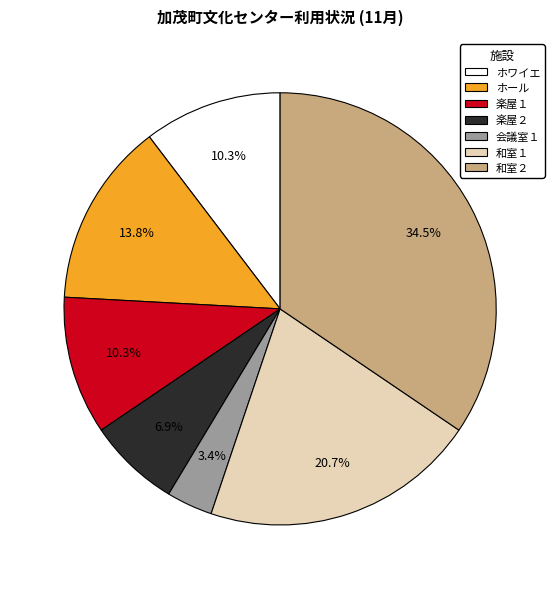

What portion of the pie excludes 和室１?

79.3%